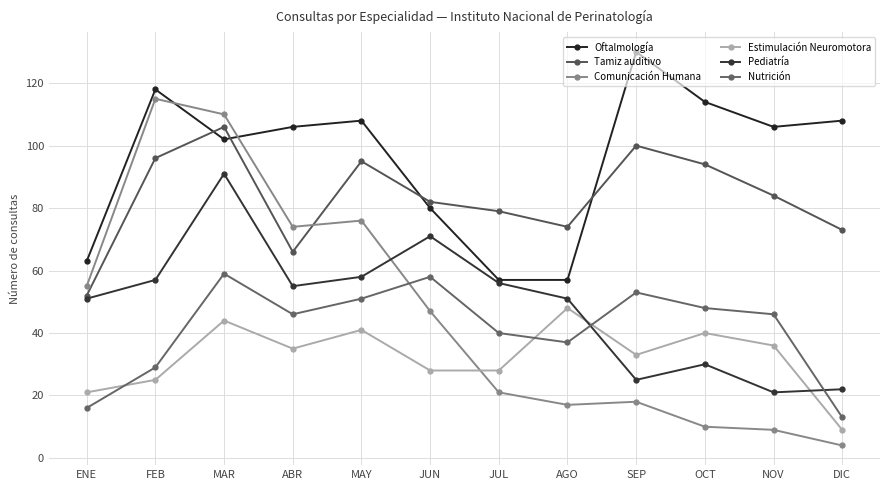

At which label does Oftalmología reach its minimum?

JUL